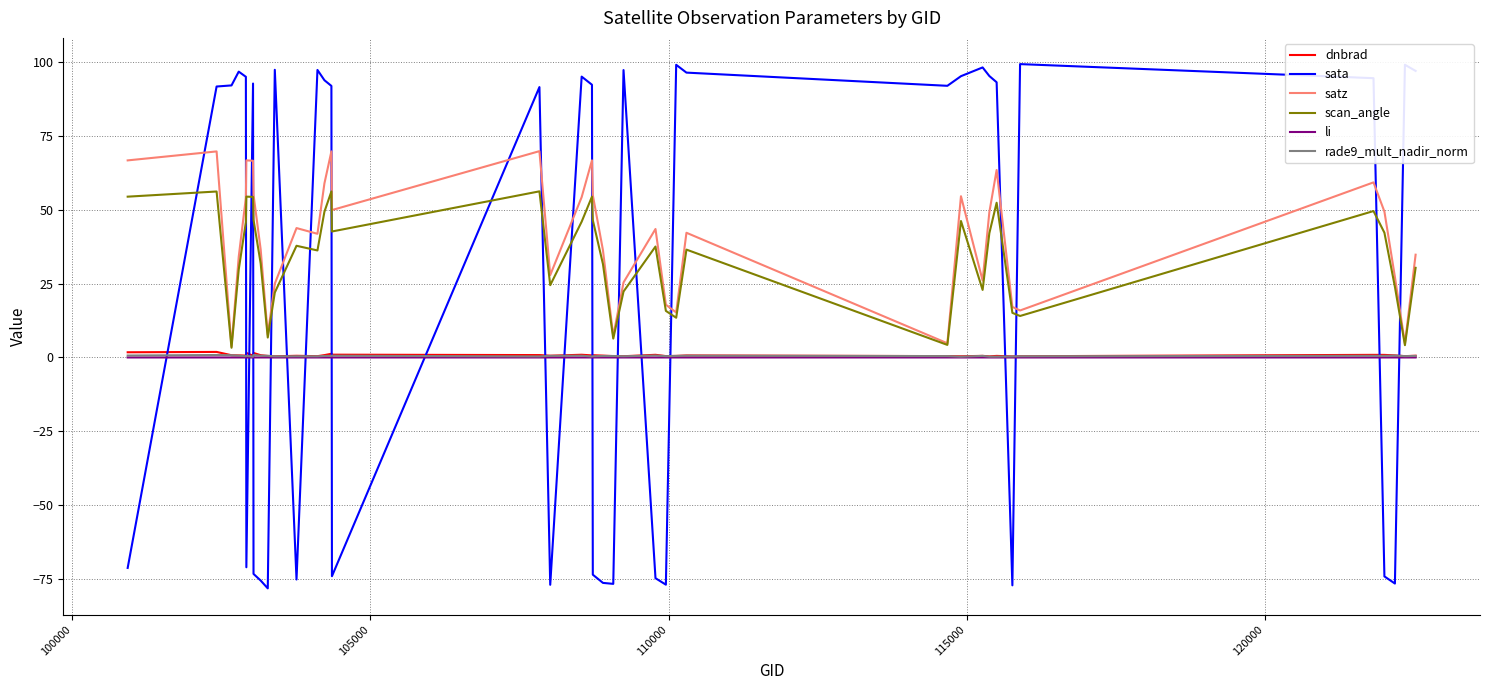

Which series ends up on top after the final intersection of sata and satz?

sata